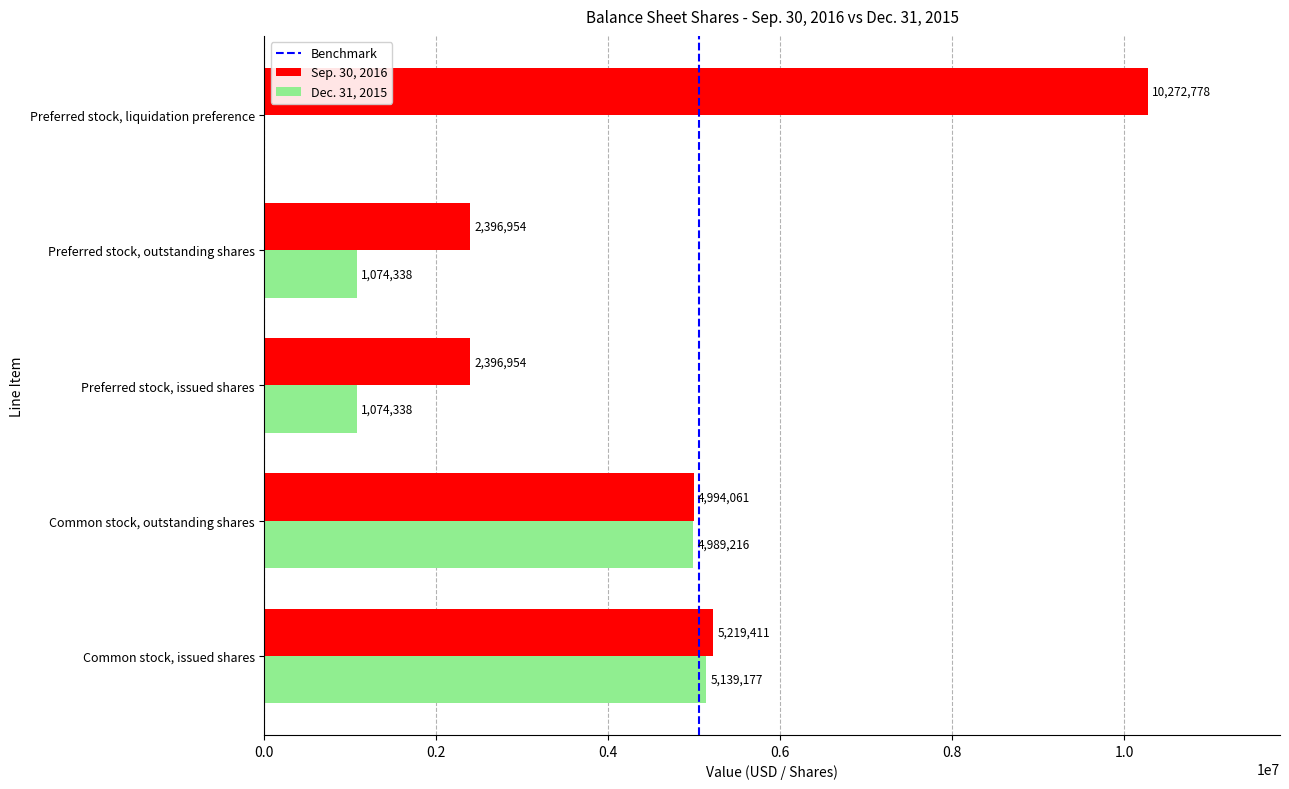

Which category has the highest value in the Dec. 31, 2015 series?

Common stock, issued shares